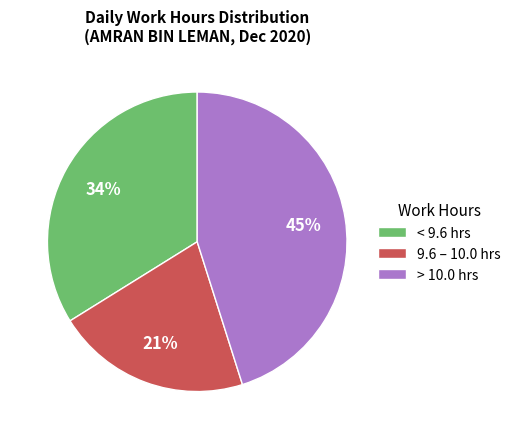

Is it true that < 9.6 hrs is 42% of the pie?

False